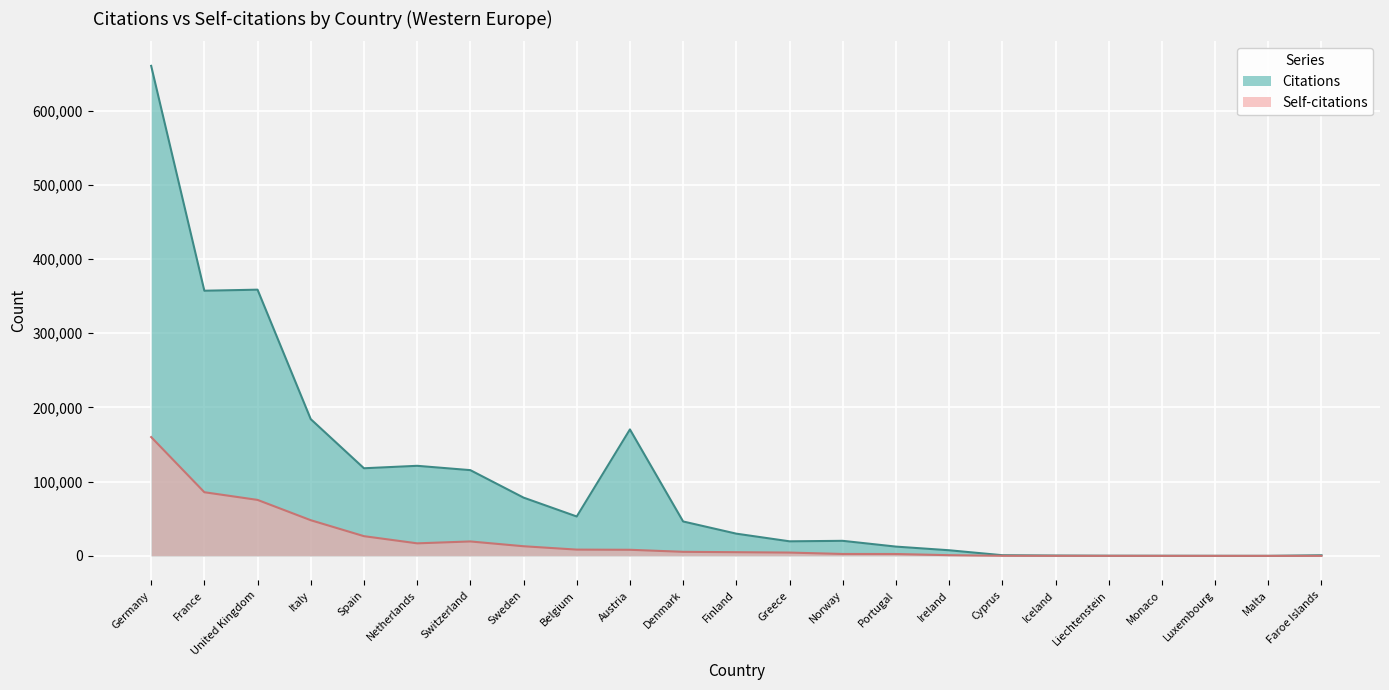

Rank the series by their average value, from lowest to highest.

Self-citations, Citations